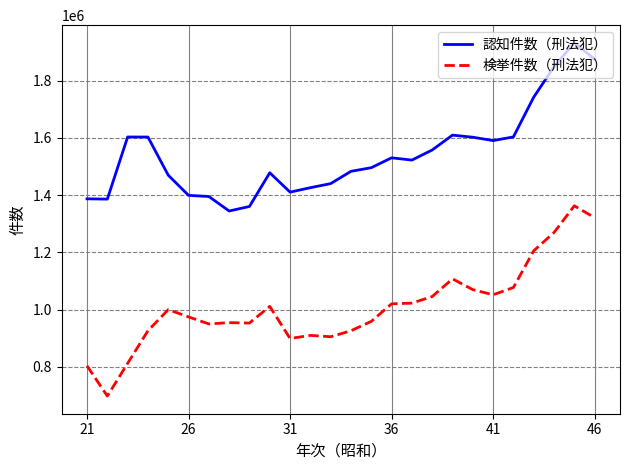

Which series has the largest range (max minus min)?

検挙件数（刑法犯）